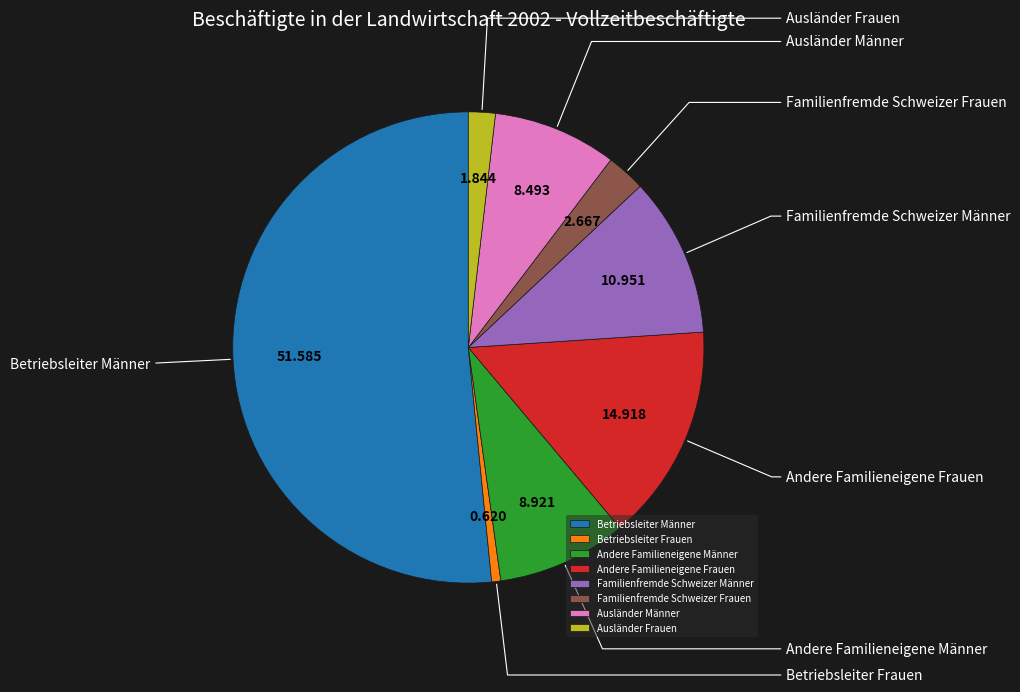

What is the ratio of the value at Andere Familieneigene Männer to the value at Ausländer Frauen?

4.8